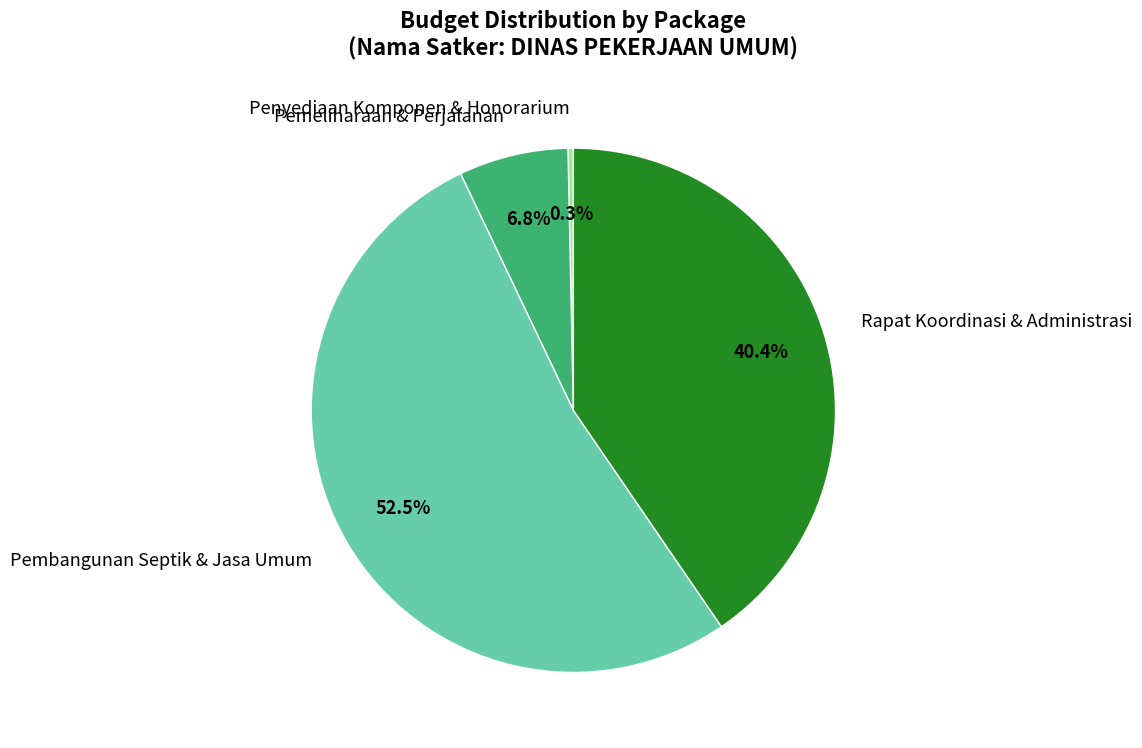

How many segments does this pie chart have?

4